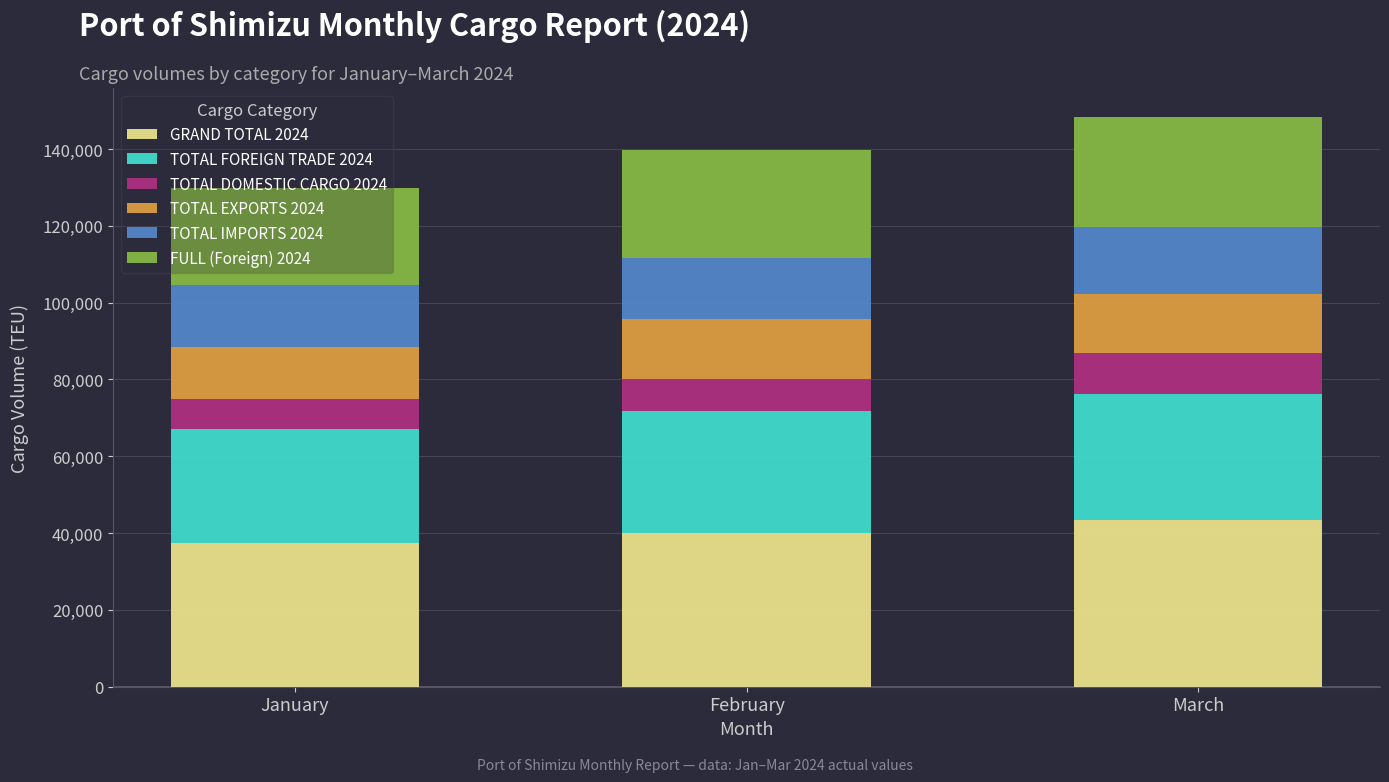

What is the lowest value of the GRAND TOTAL 2024 series?

37513